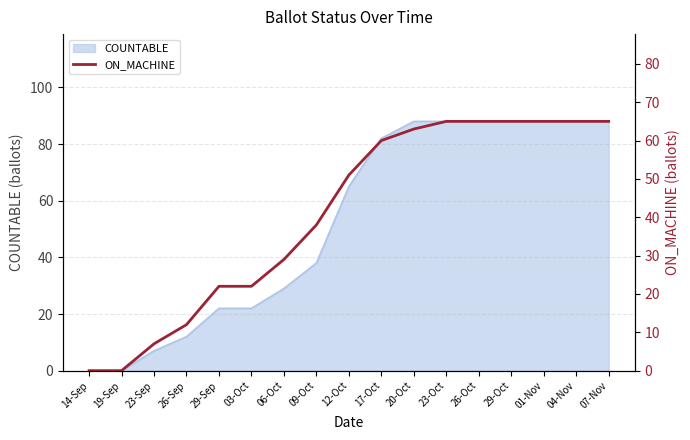

Is it true that the value at 09-Oct is 38?

True